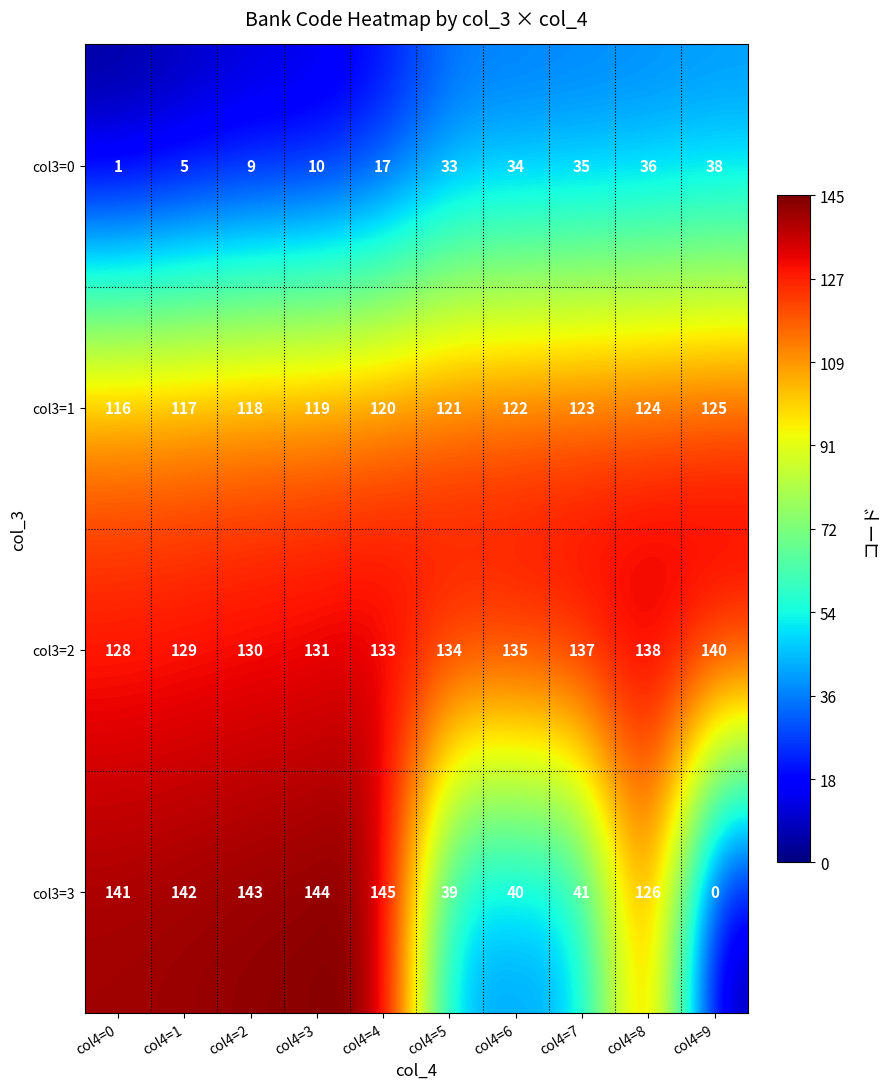

Read the col3=3 value at col4=4, to the nearest 5.

145